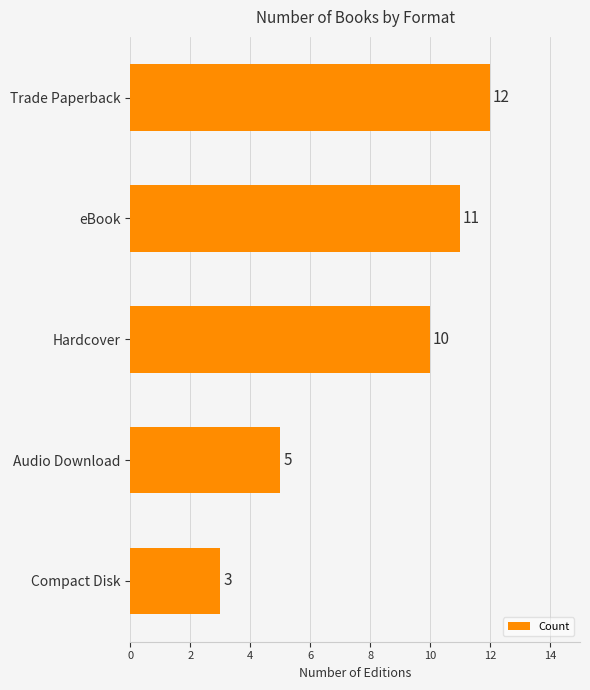

What is the change in value from eBook to Audio Download?

-6